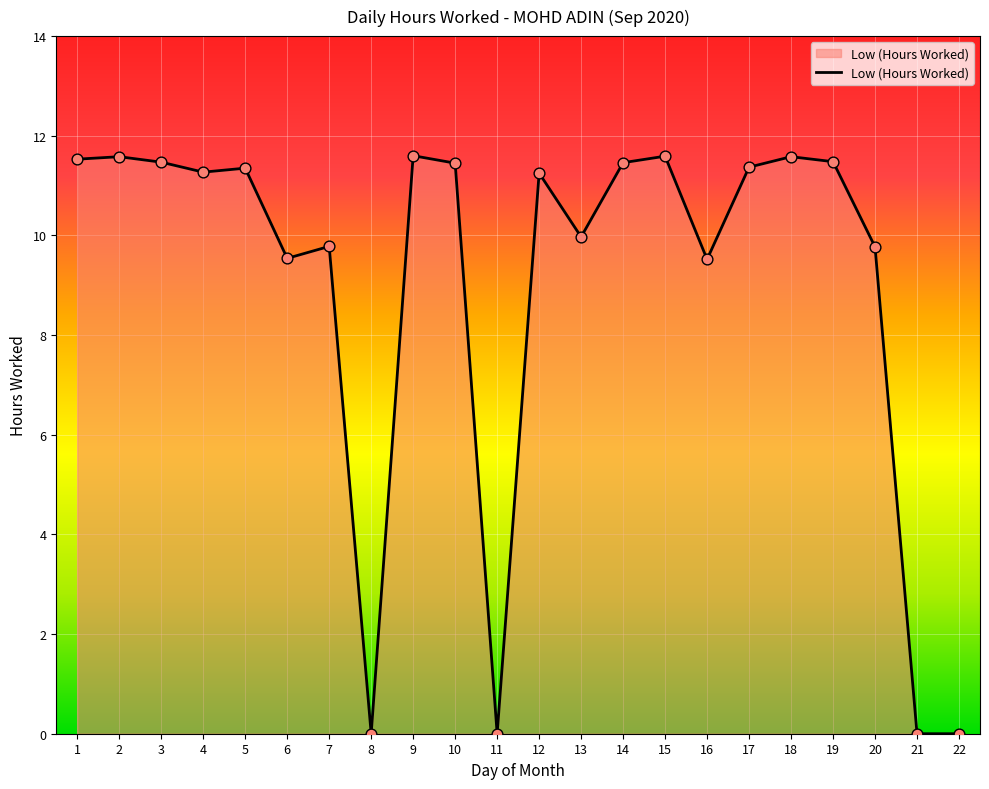

Approximately how many times larger is the value at 4 compared to 12?

1.0